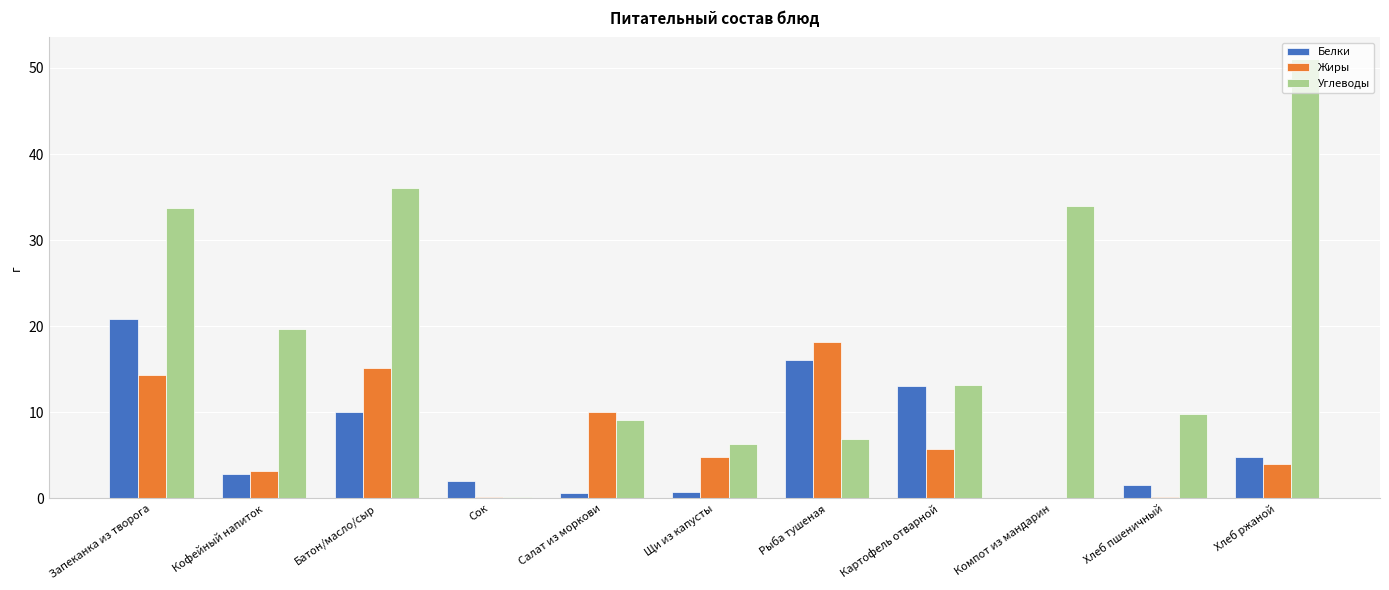

What is the spread (max minus min) of values at Салат из моркови?

9.5